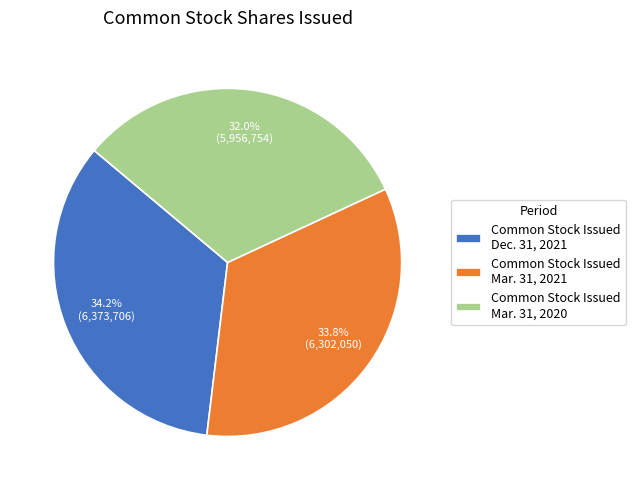

Rank the categories by value from lowest to highest.

Common Stock Issued Mar. 31, 2020, Common Stock Issued Mar. 31, 2021, Common Stock Issued Dec. 31, 2021